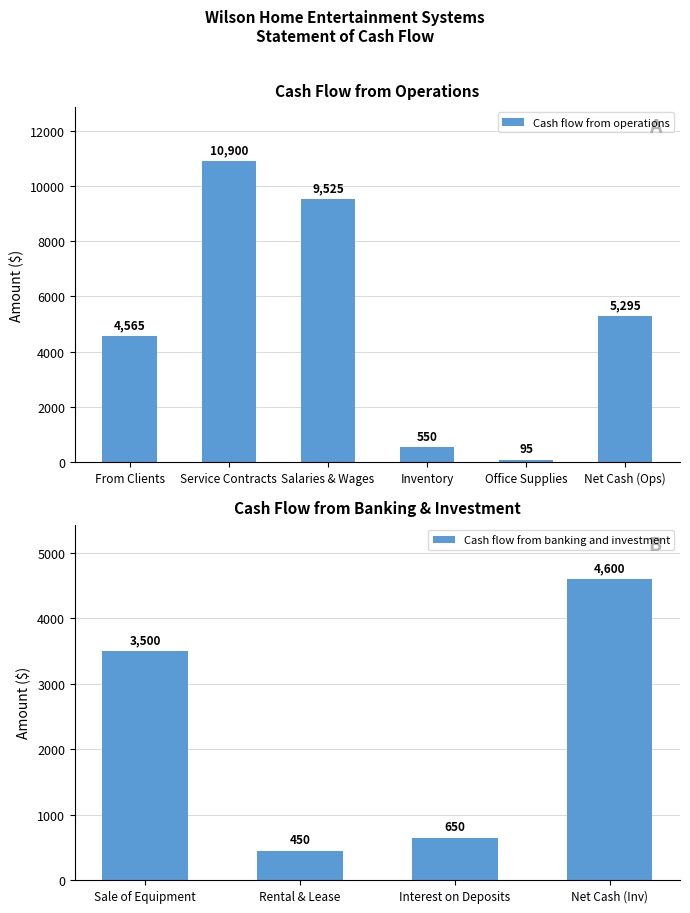

Rank the categories by Cash flow from operations value from highest to lowest.

Service Contracts, Salaries & Wages, Net Cash (Ops), From Clients, Inventory, Office Supplies